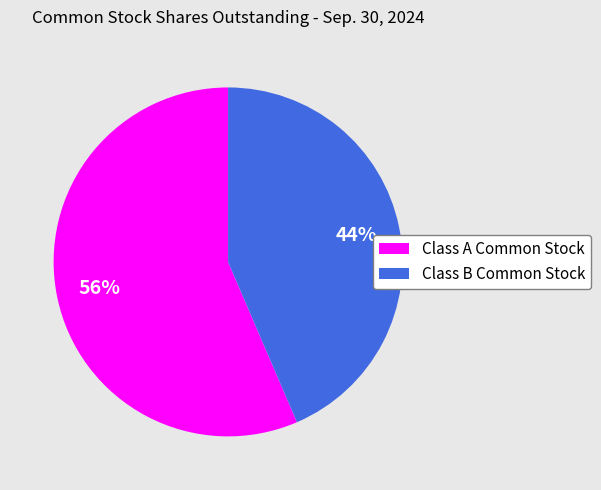

Which slice is the largest?

Class A Common Stock